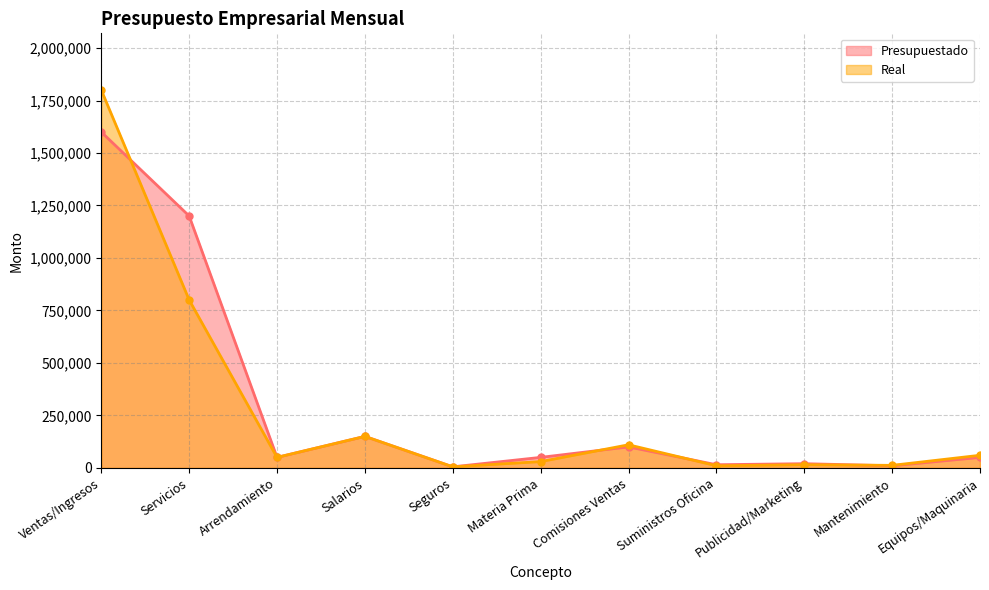

Does the chart display data point markers on the line(s)?

Yes